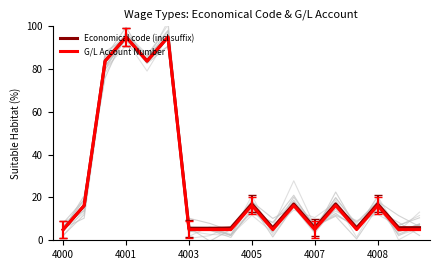

Reading left to right, list all the values displayed in this chart.

Economical code (incl suffix): 5.0	16.2	83.8	95.0	83.8	95.0	5.6	5.6	5.8	17.0	5.8	17.0	5.8	17.0	5.8	17.0	5.9	5.9
G/L Account Number: 5.0	16.2	83.8	95.0	83.8	95.0	5.0	5.0	5.0	16.2	5.0	16.2	5.0	16.2	5.0	16.2	5.0	5.0